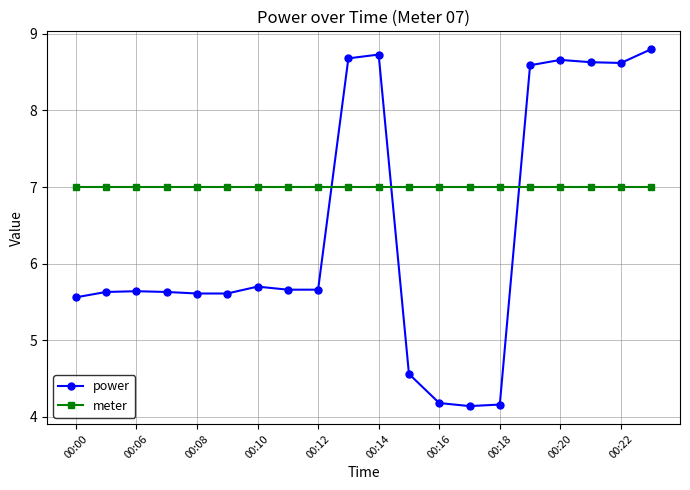

Which series has the widest spread of values?

power